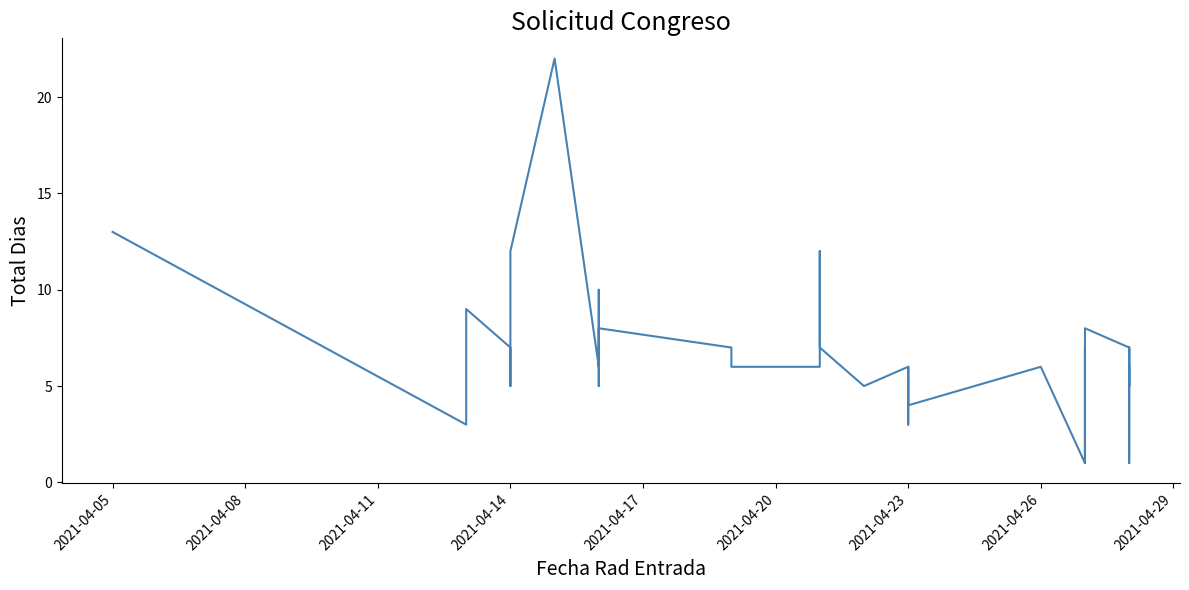

What is the sum of all values?

258